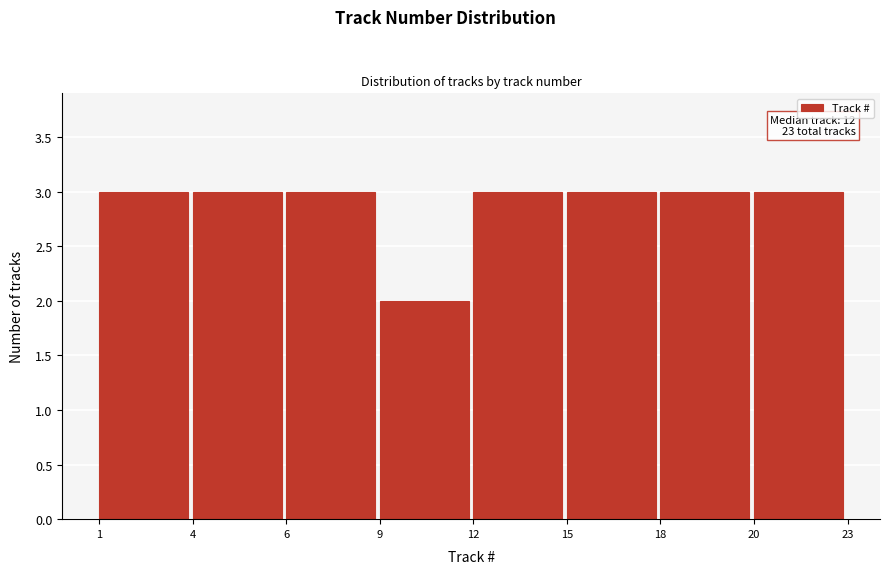

Reading right to left, transcribe all the data shown in this chart.

20=3	18=3	15=3	12=3	9=2	6=3	4=3	1=3